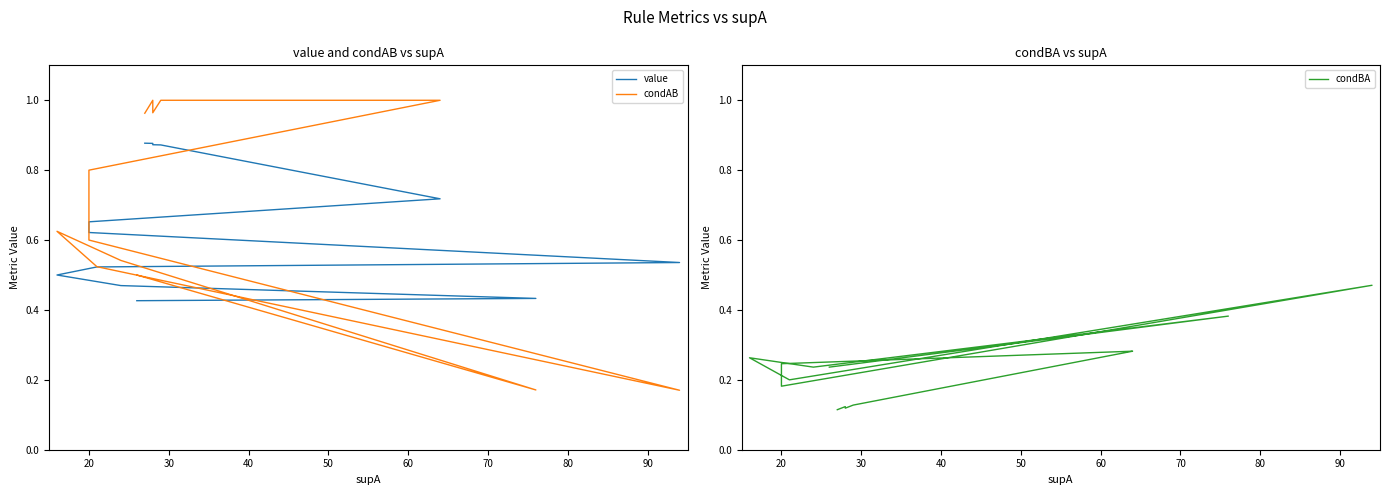

True or false: condBA and condAB cross at least once.

True